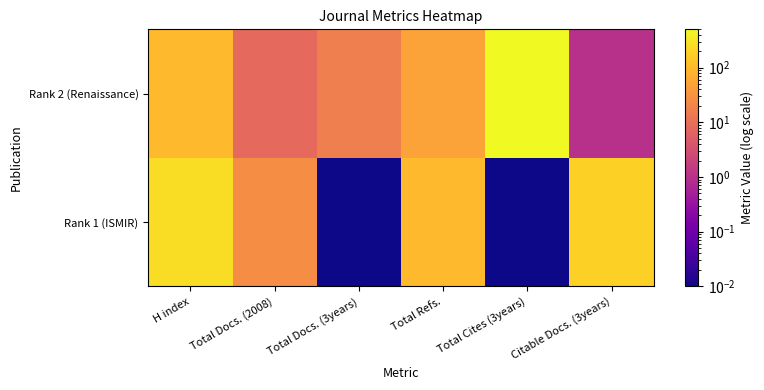

Reading left to right, list all the values displayed in this chart.

Rank 1 (ISMIR): H index=242.0	Total Docs. (2008)=27.0	Total Docs. (3years)=0.0	Total Refs.=99.0	Total Cites (3years)=0.0	Citable Docs. (3years)=181.0
Rank 2 (Renaissance): H index=100.0	Total Docs. (2008)=8.0	Total Docs. (3years)=17.0	Total Refs.=50.0	Total Cites (3years)=501.0	Citable Docs. (3years)=1.0